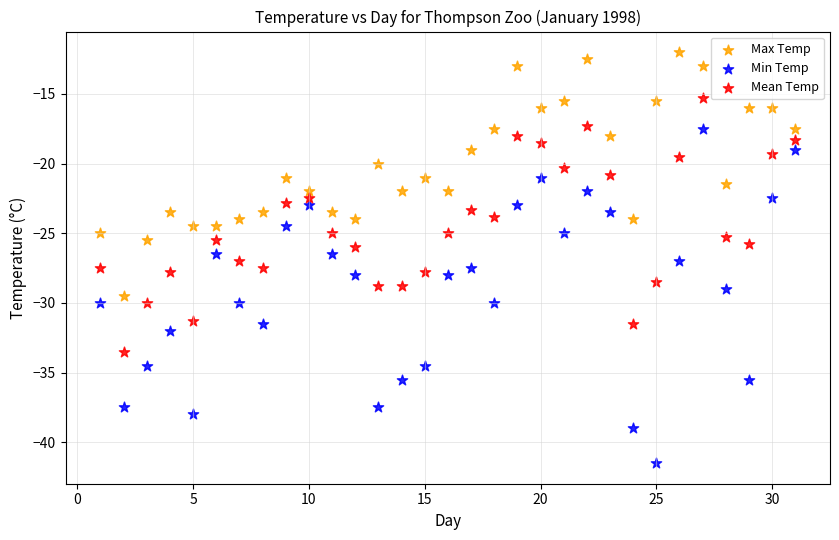

Which series reaches the maximum Y coordinate?

Max Temp